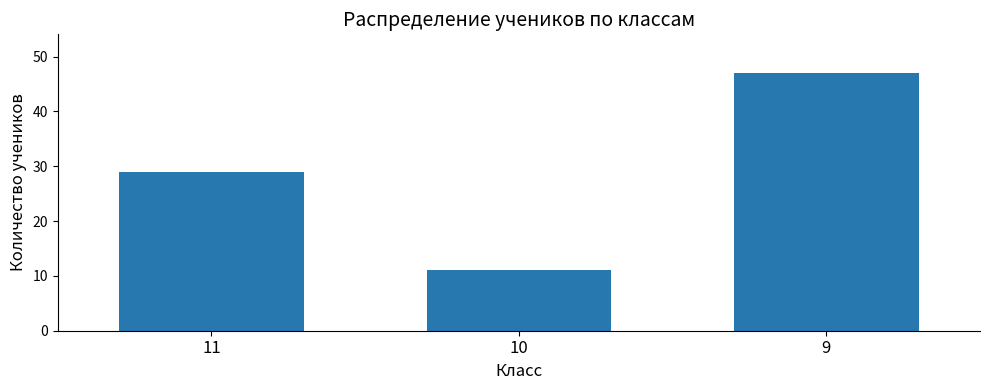

What is the smallest value displayed?

11